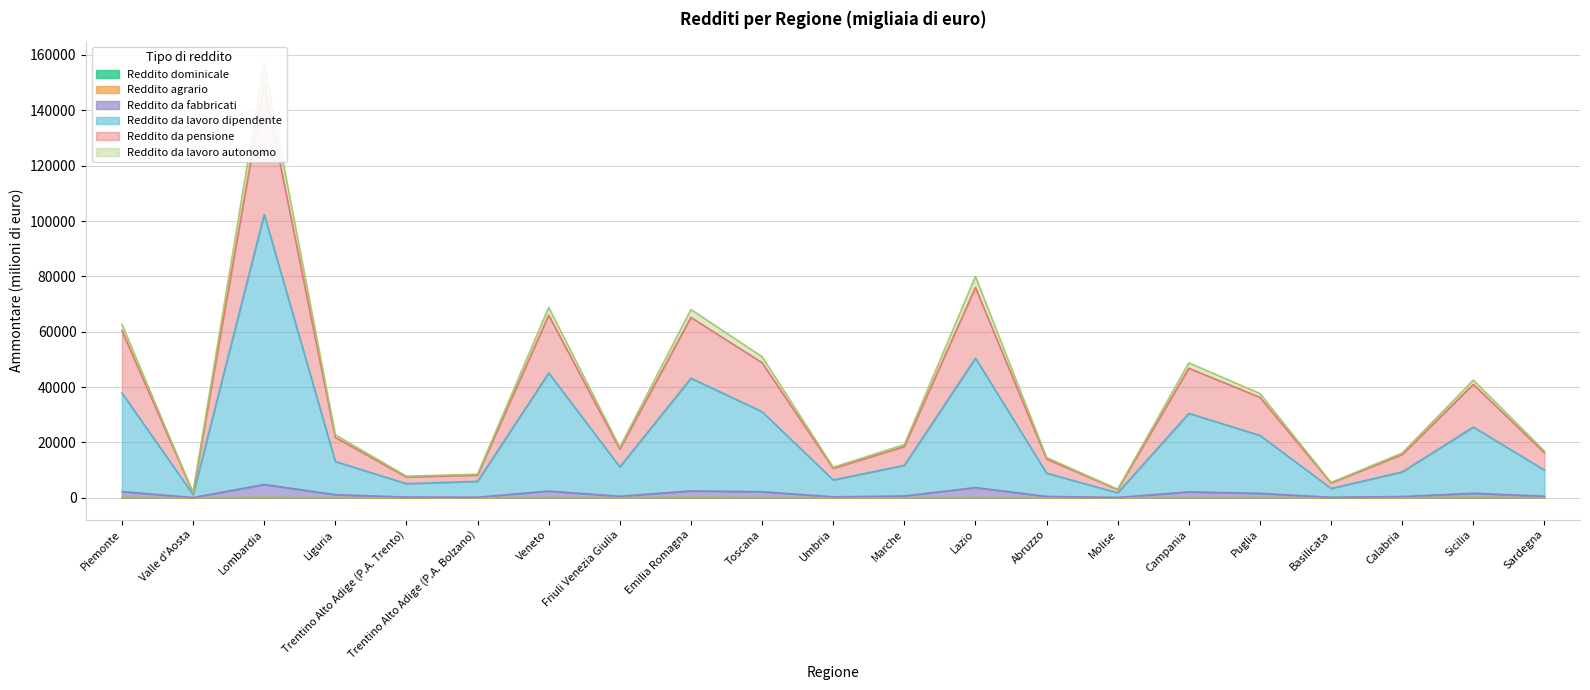

Which series changed the most between Emilia Romagna and Sicilia?

Reddito da lavoro autonomo